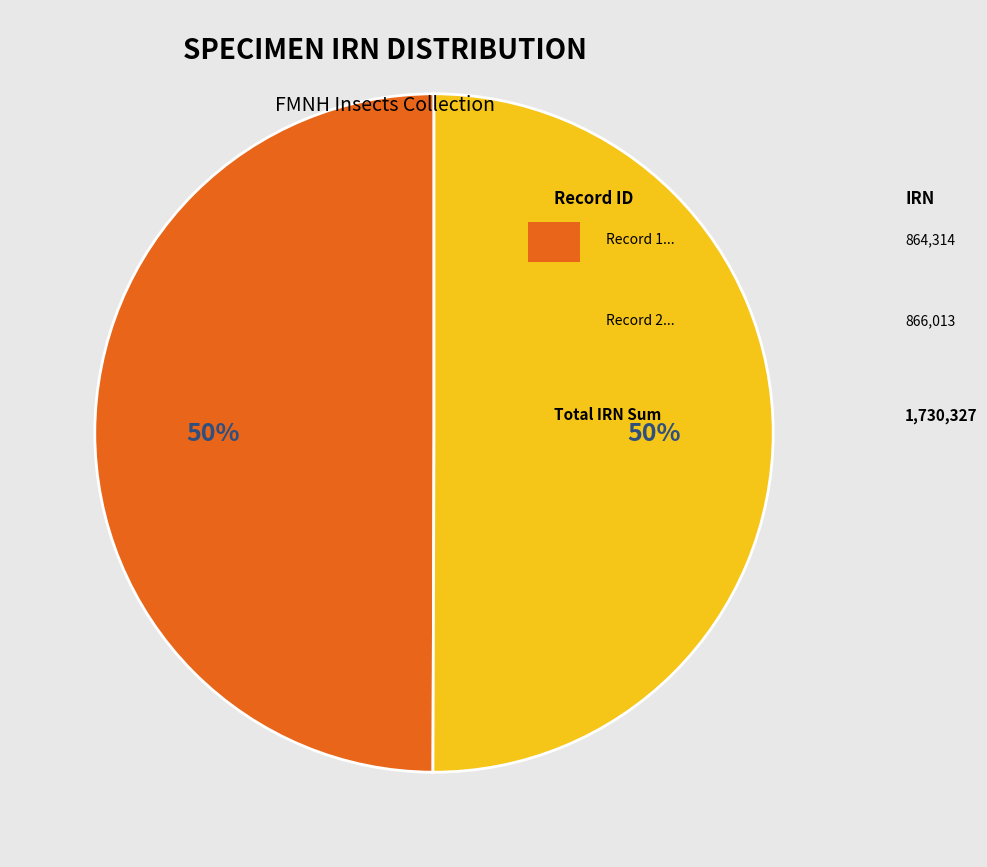

To the nearest percent, what is the average slice percentage?

50%